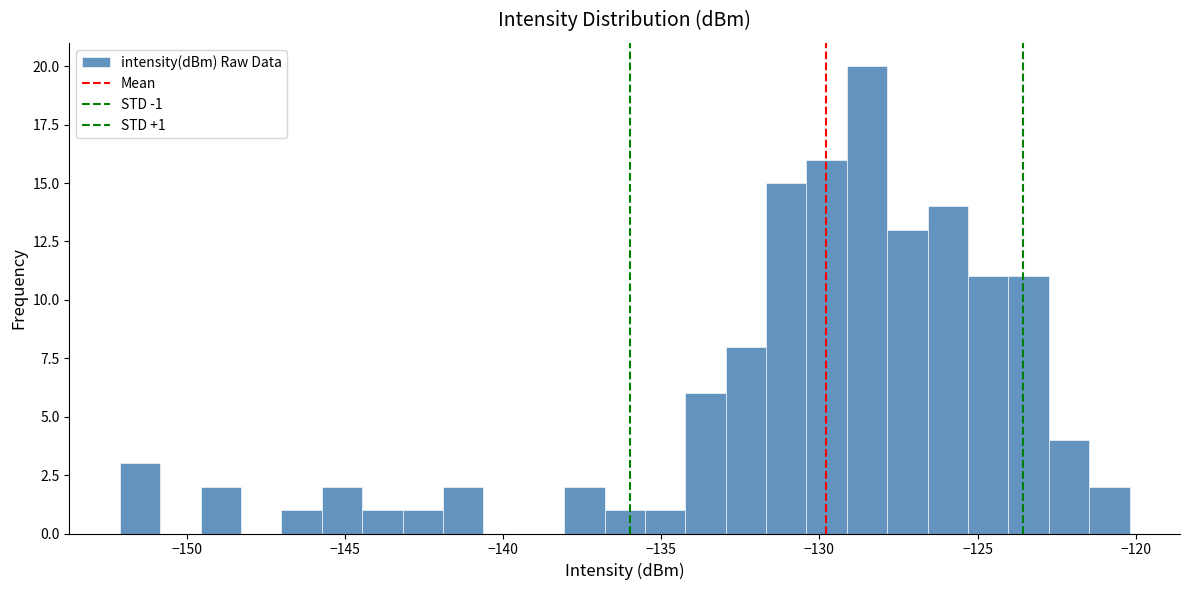

Read against the x-axis, roughly where is the centre of the tallest bar?

-128.5